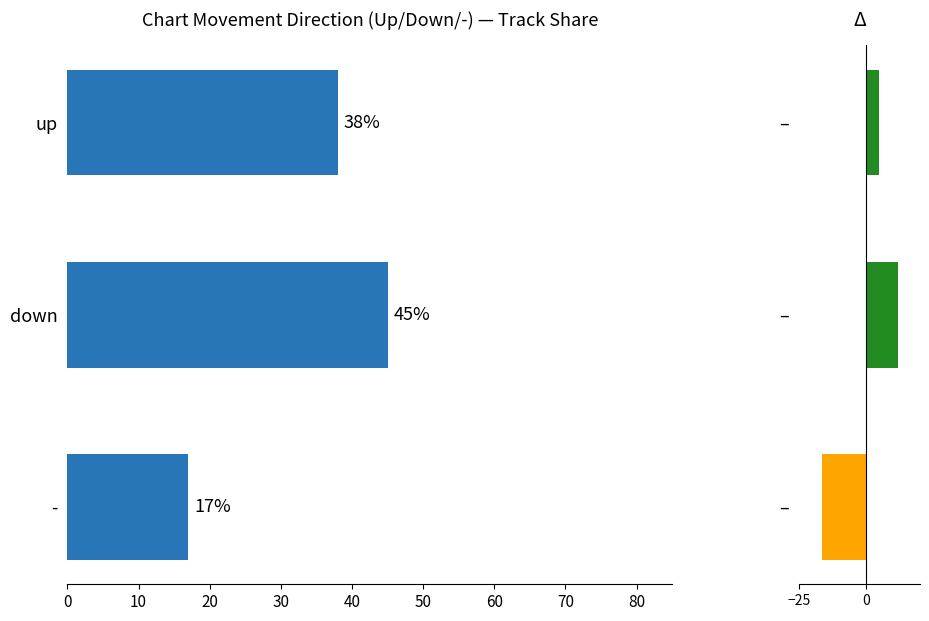

What is the maximum value shown in the chart?

45.0